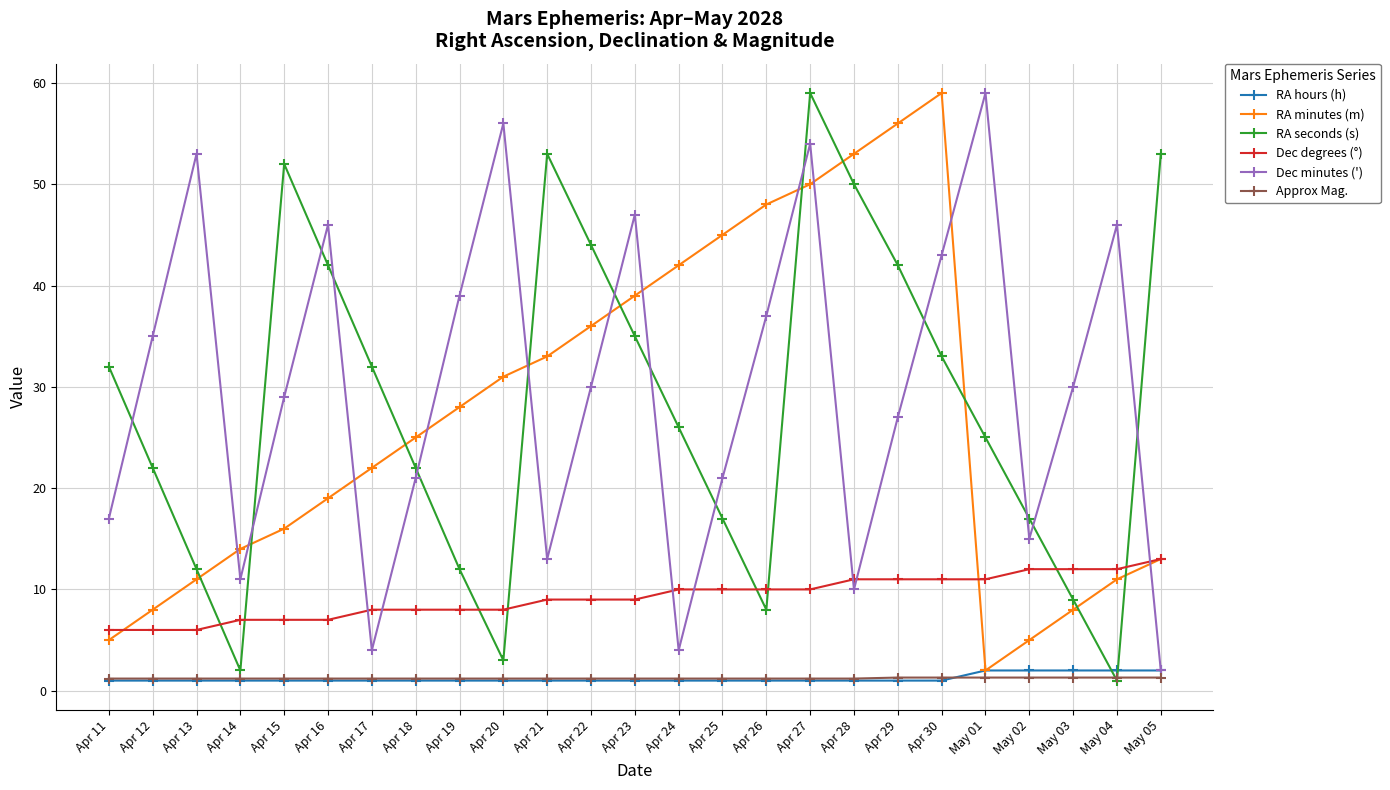

Which series changed the most between Apr 17 and Apr 25?

RA minutes (m)